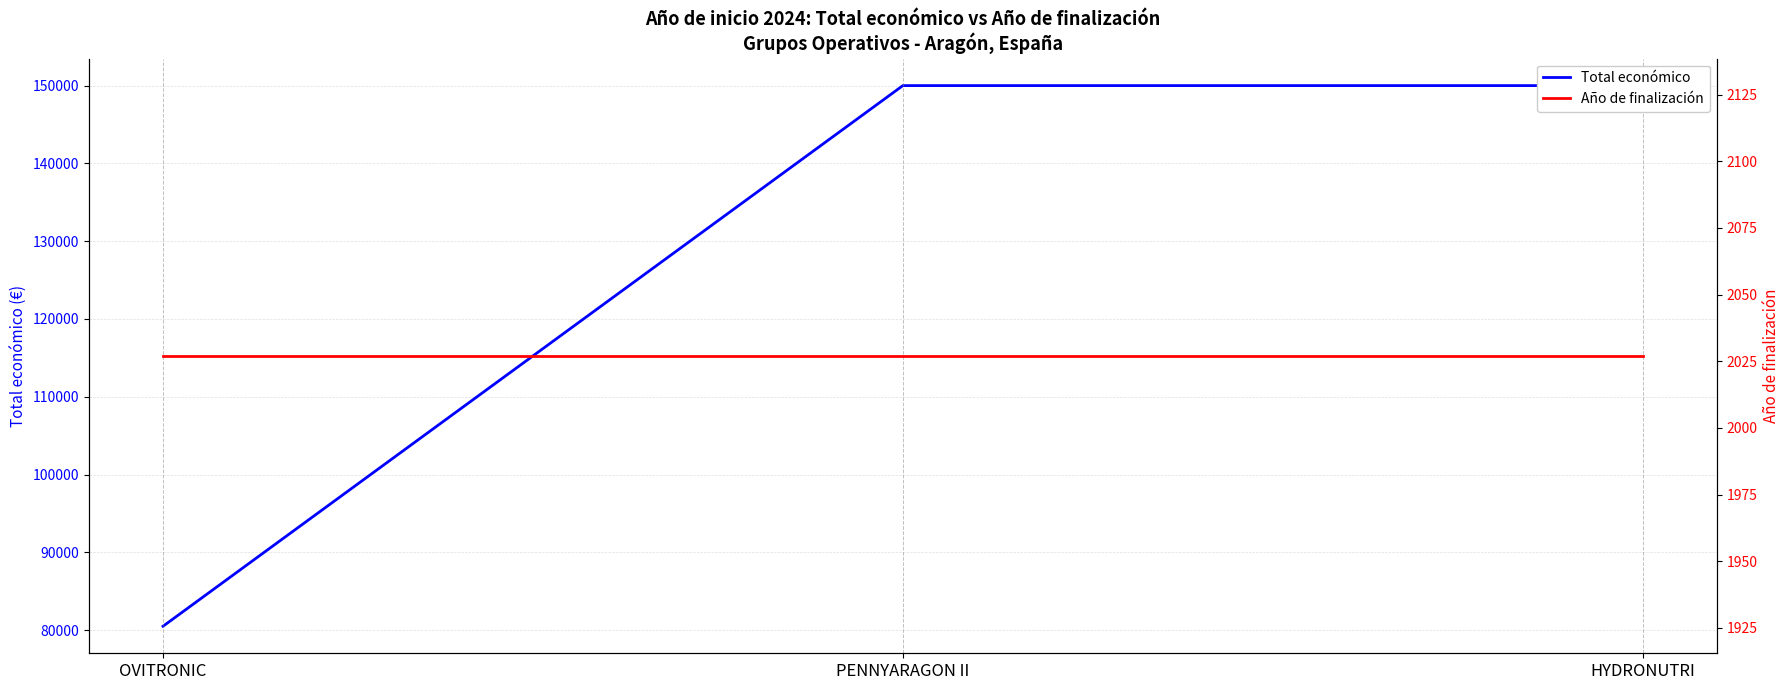

Where is Año de finalización nearest to the value 2027?

OVITRONIC